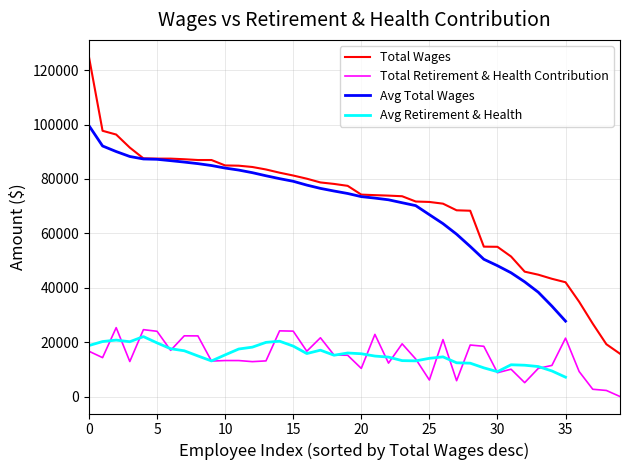

Is it true that Total Wages equals 38434 at 18?

False